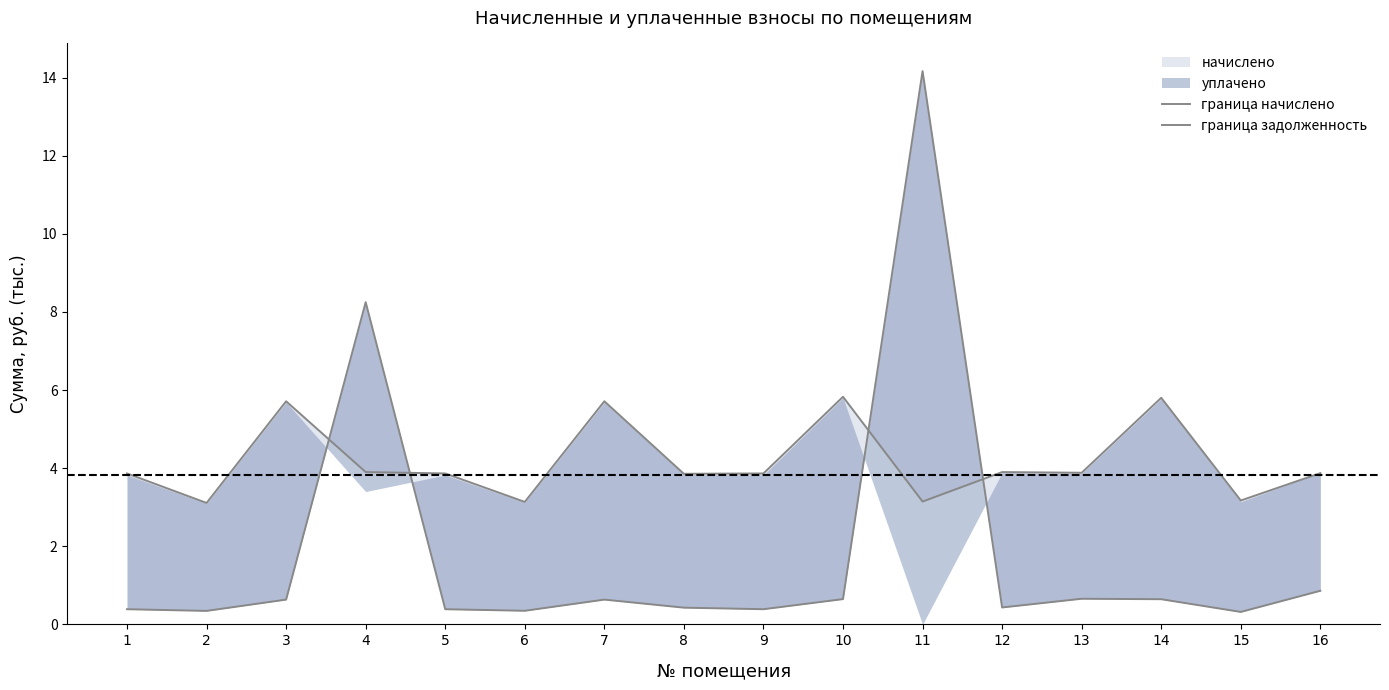

At which category is the sum across all series the highest?

11